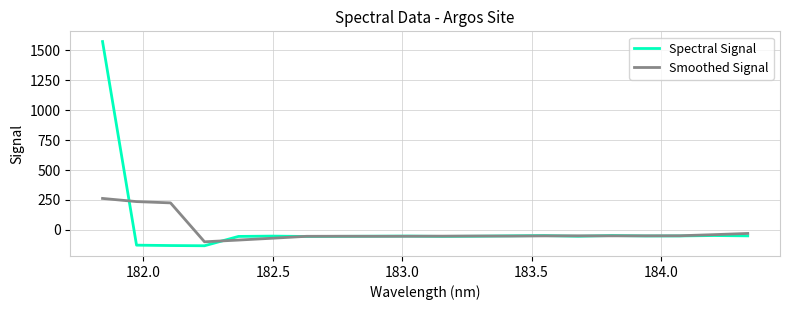

True or false: Smoothed Signal has more than 0 points higher than both neighbors.

True